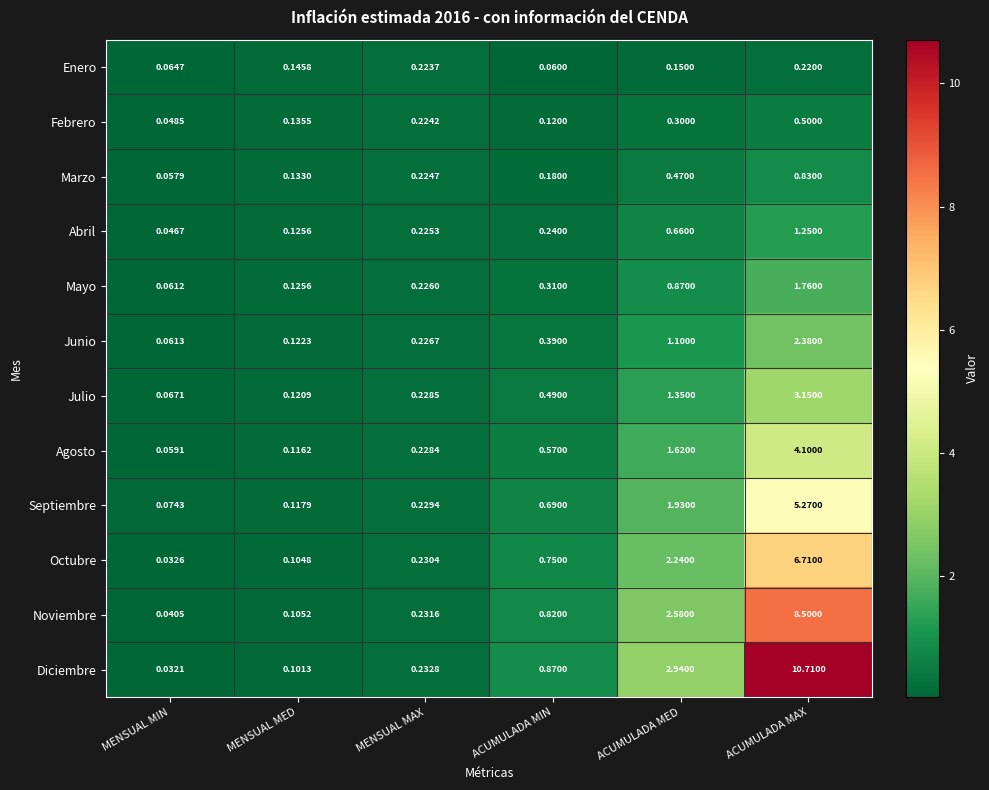

Rank the categories by Enero value from lowest to highest.

ACUMULADA MIN, MENSUAL MIN, MENSUAL MED, ACUMULADA MED, ACUMULADA MAX, MENSUAL MAX